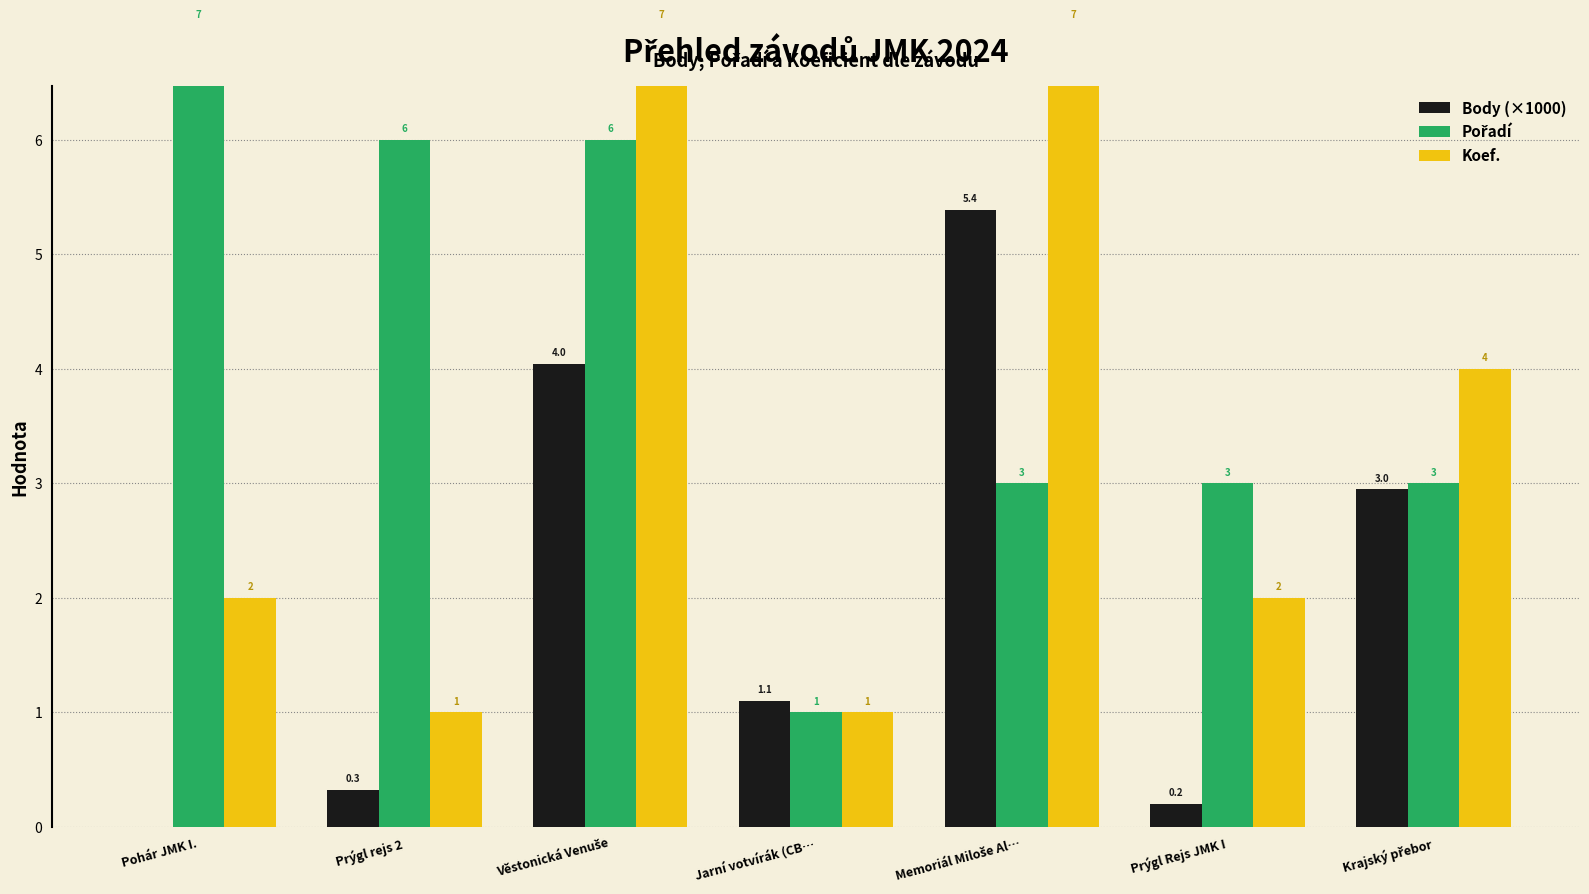

What is the sum of all Body (×1000) values?

14.0